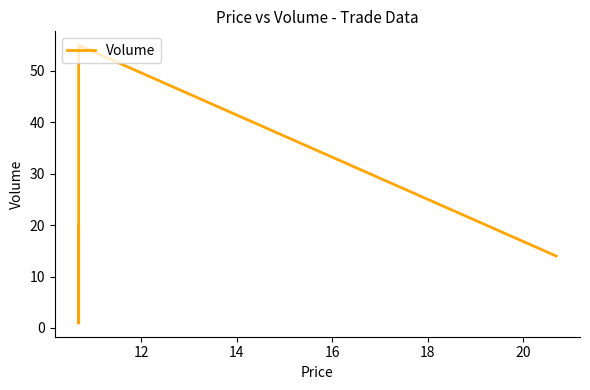

True or false: the data shows 28 at 18.

False